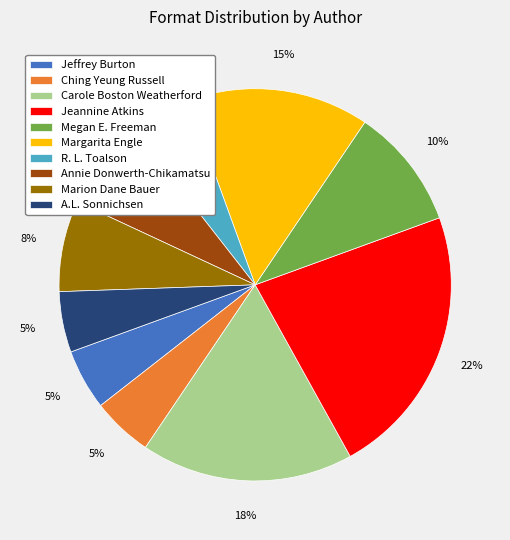

To the nearest percent, what is the average slice percentage?

10%